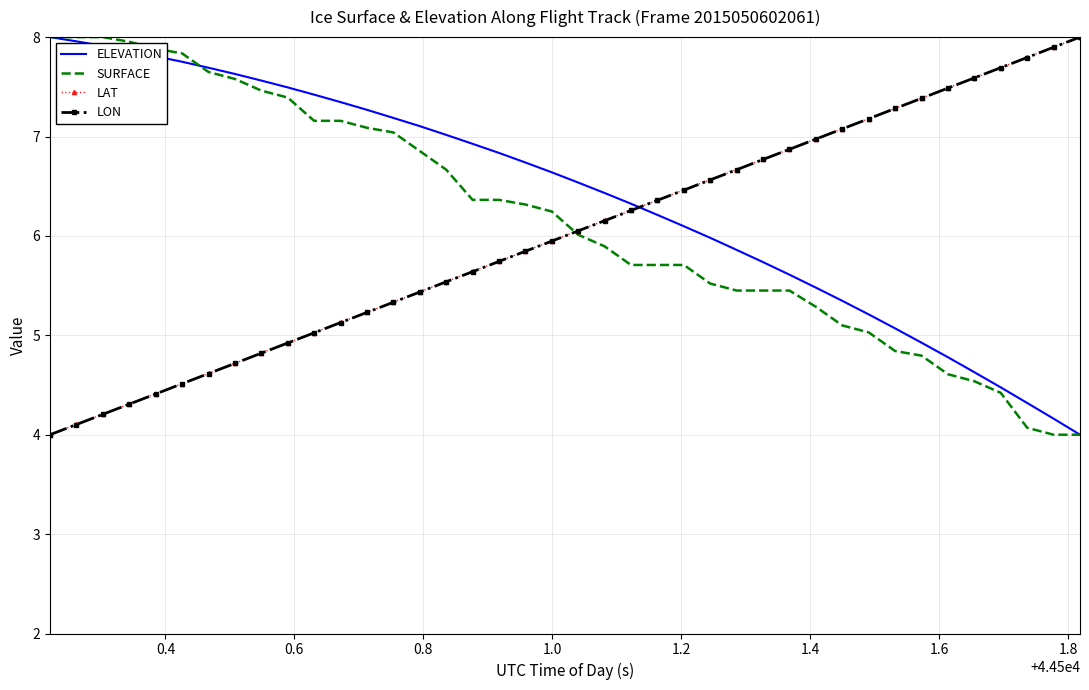

True or false: ELEVATION and LAT intersect in this chart.

True